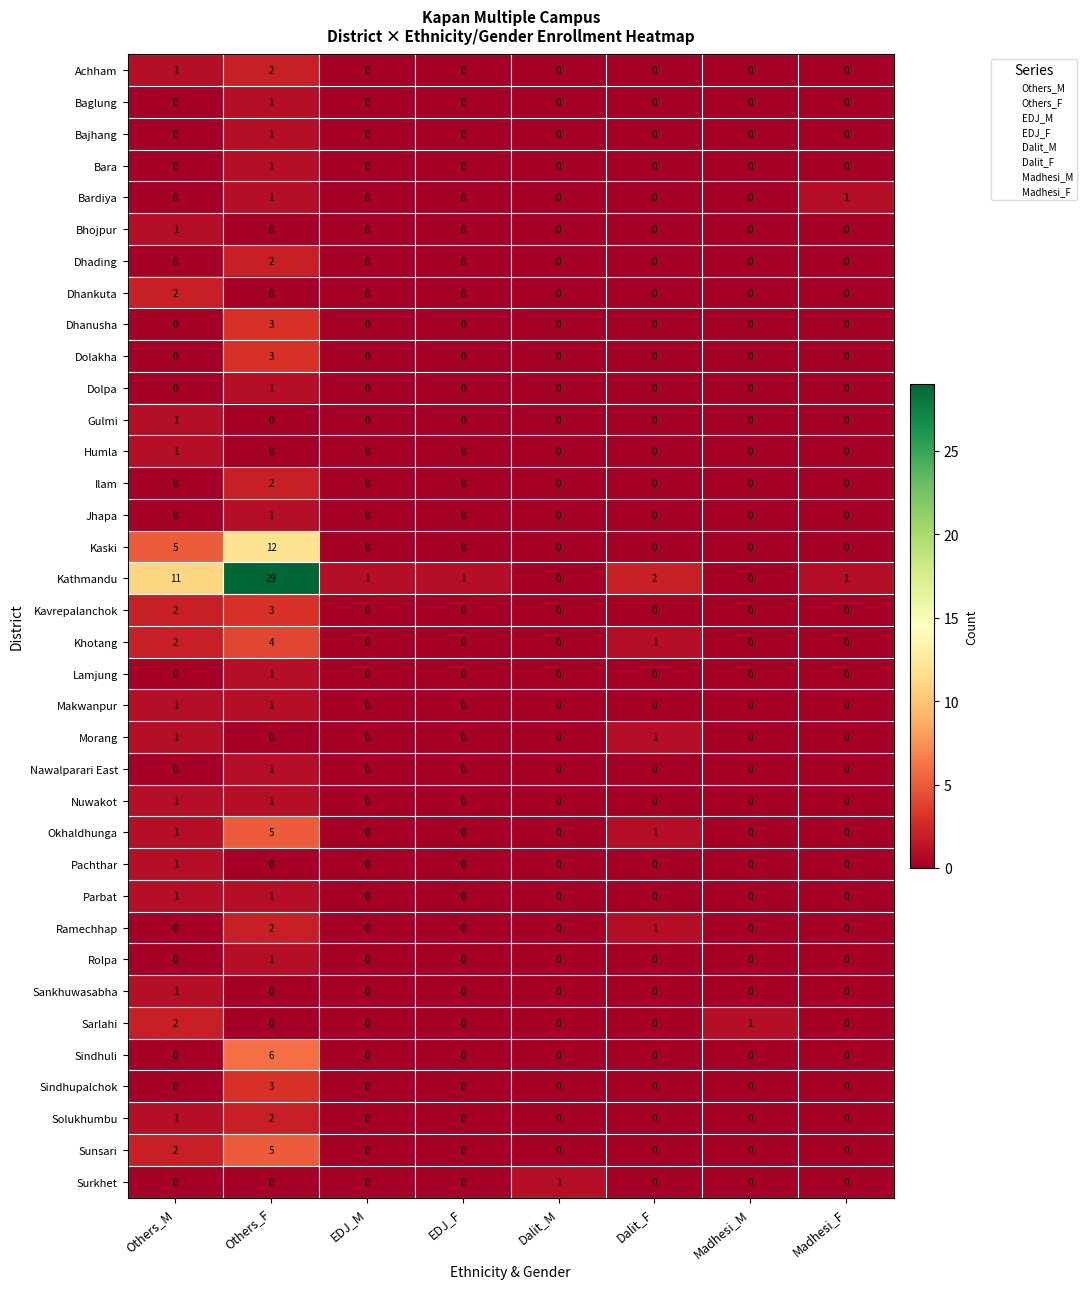

What is the greatest value displayed?

29